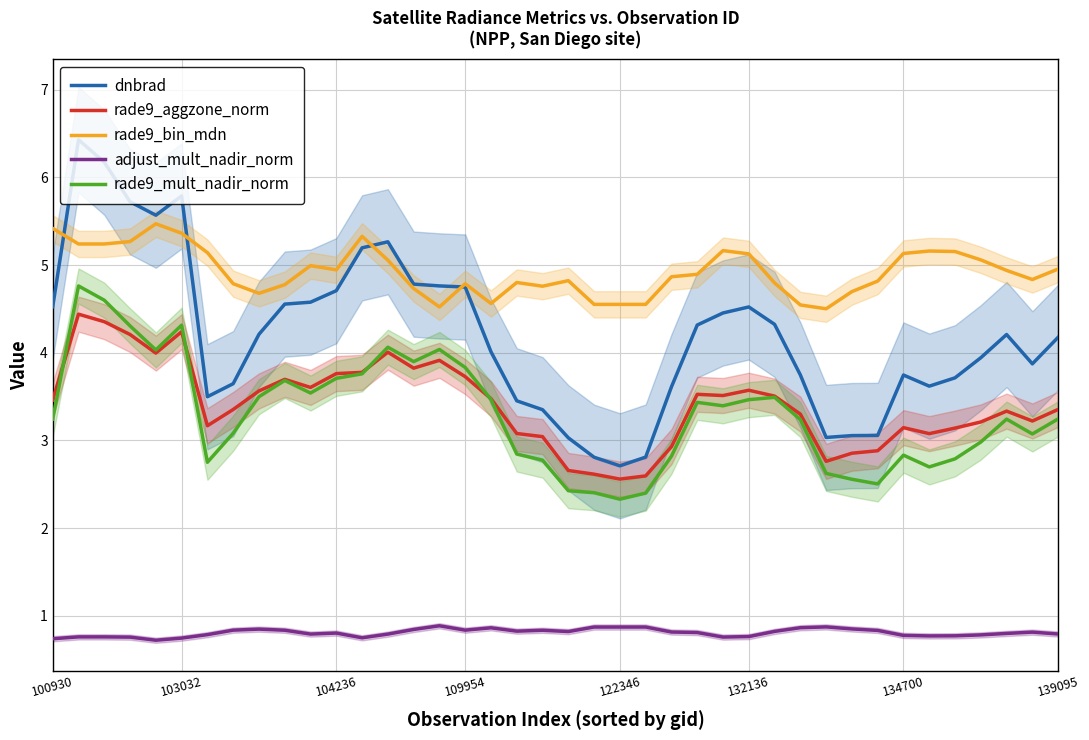

The dnbrad series shows 1.7 at 18. True or false?

False